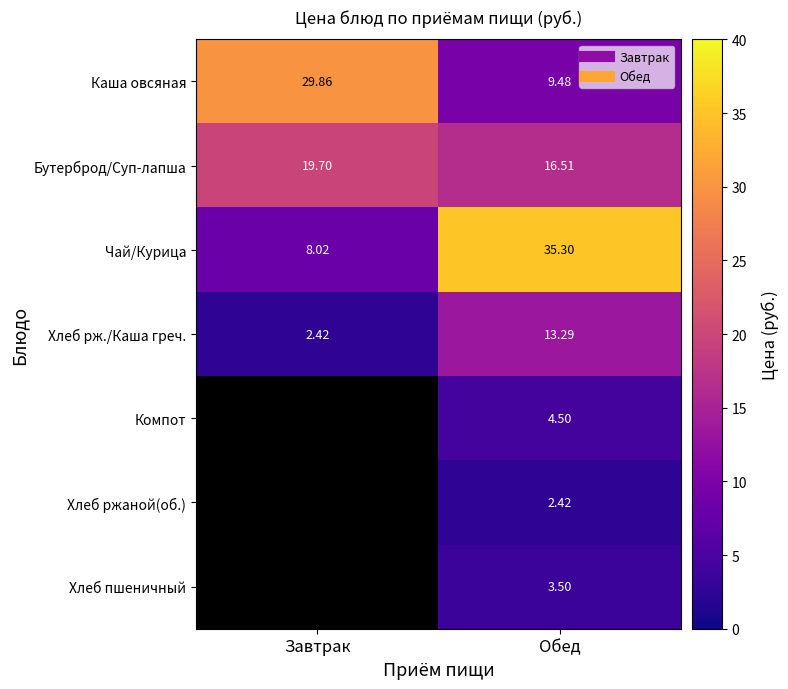

Which label corresponds to the largest value in the chart?

Обед